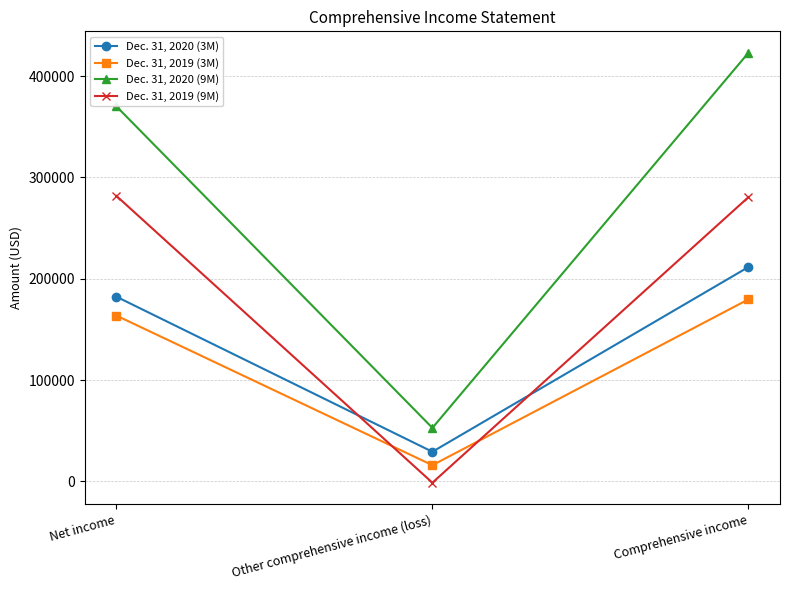

At which category is the sum across all series the highest?

Comprehensive income